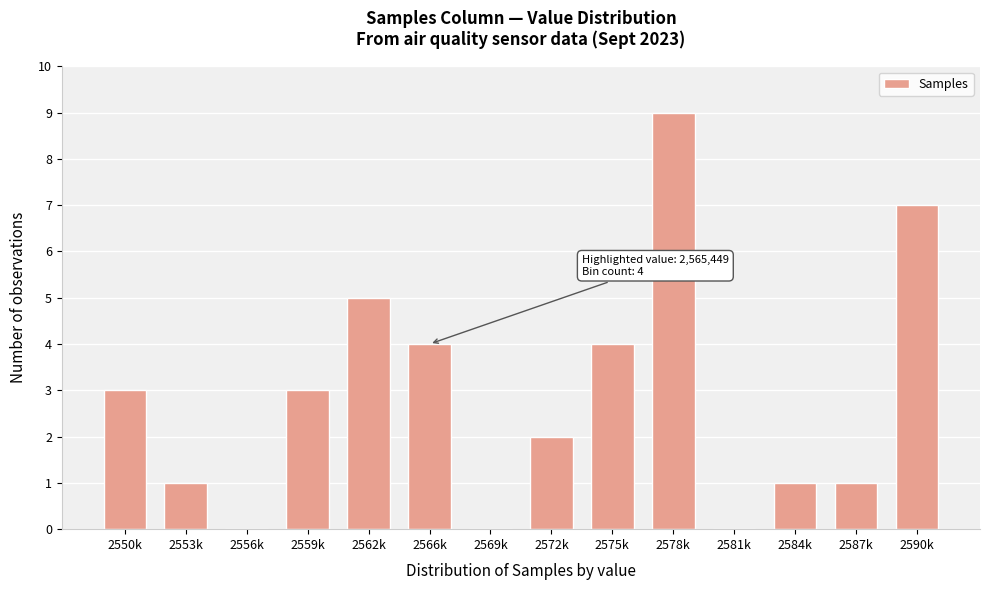

Reading left to right, extract all data points from this chart.

2550k=3	2553k=1	2556k=0	2559k=3	2562k=5	2566k=4	2569k=0	2572k=2	2575k=4	2578k=9	2581k=0	2584k=1	2587k=1	2590k=7